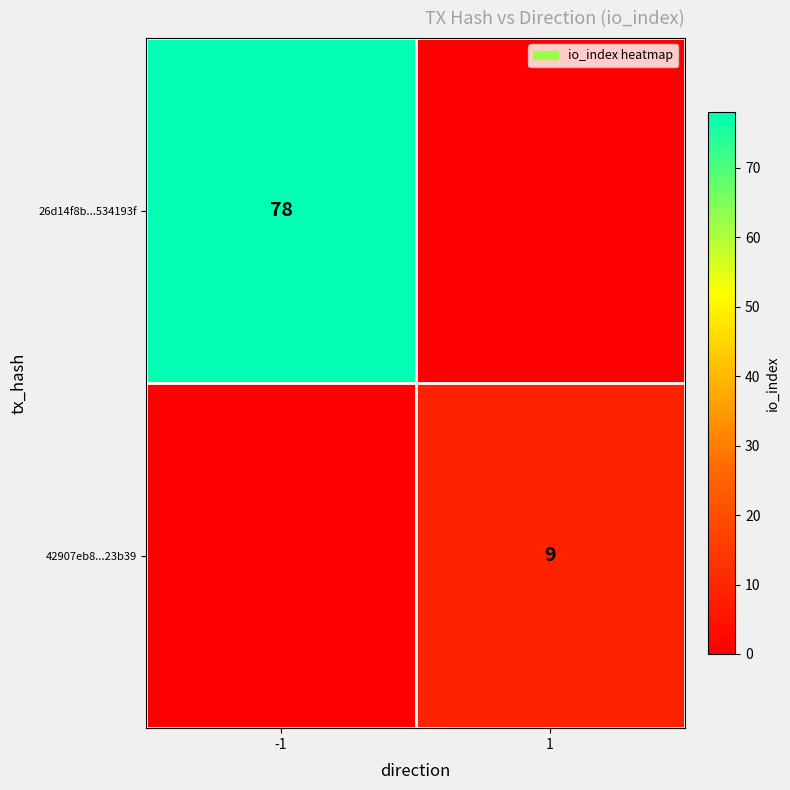

Is the value of 42907eb8...23b39 at 1 greater than the value of 26d14f8b...534193f at -1?

No